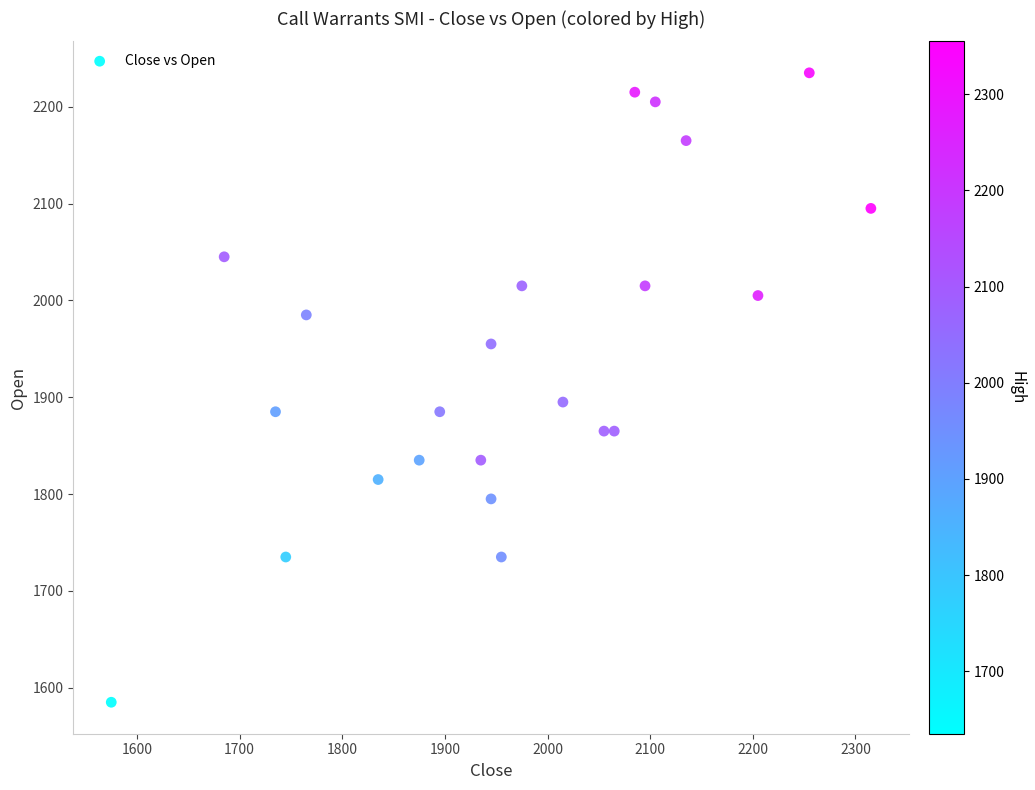

What Y value in the scatter plot is closest to 1910?

1895